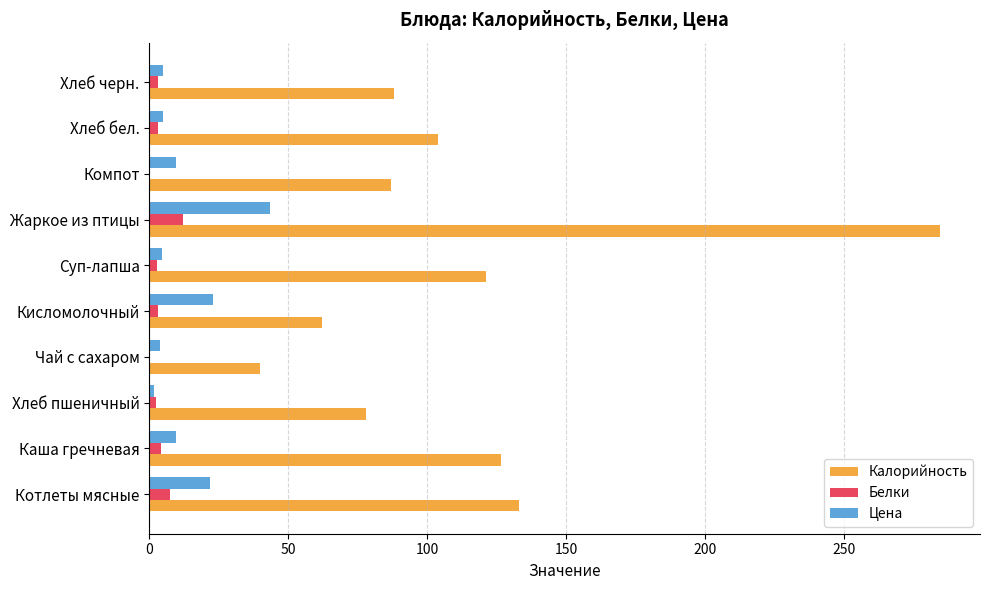

What is the maximum value for Цена?

43.2